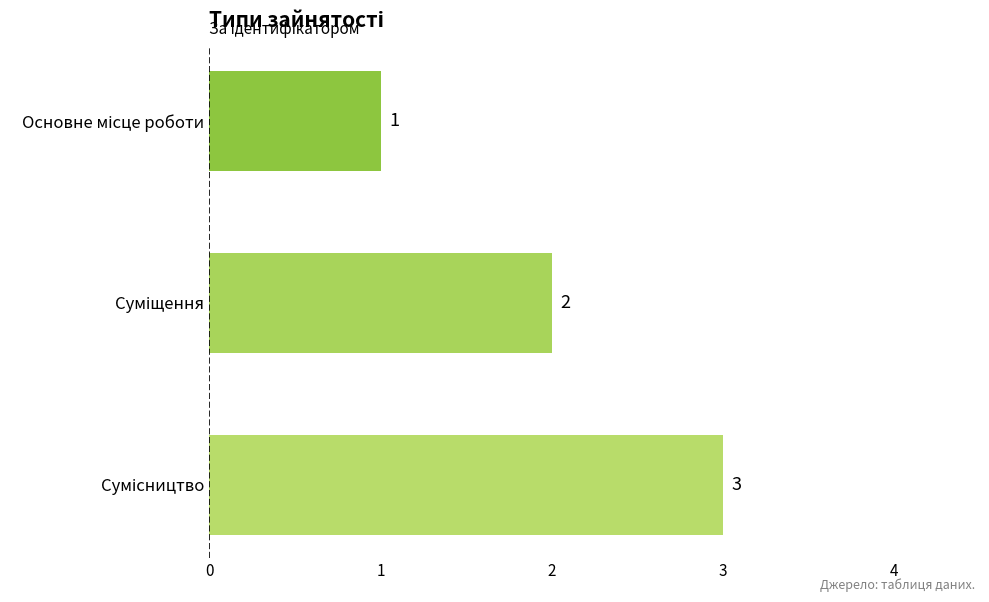

What is the value of the 3rd bar from the top?

3